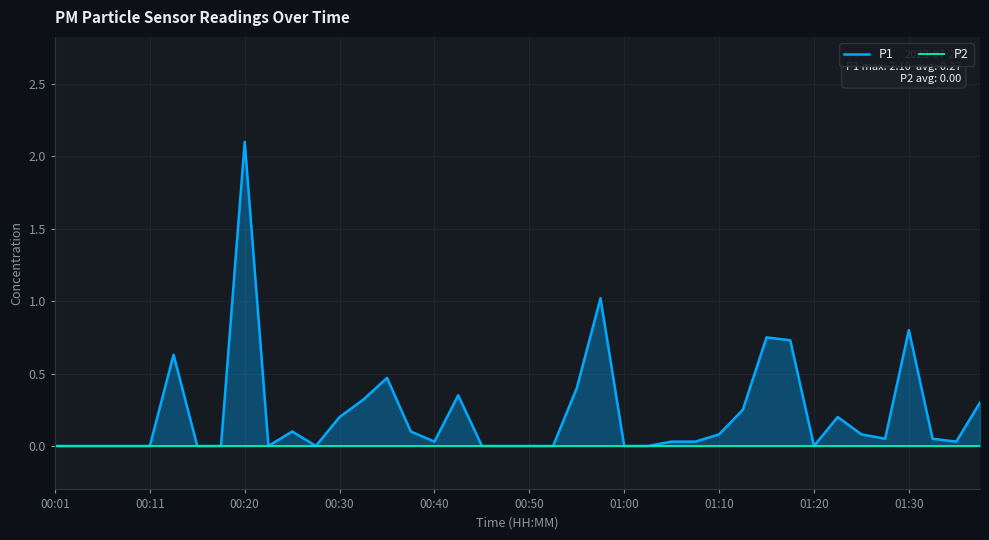

Is the value of P2 at 11 greater than the value of P1 at 31?

No